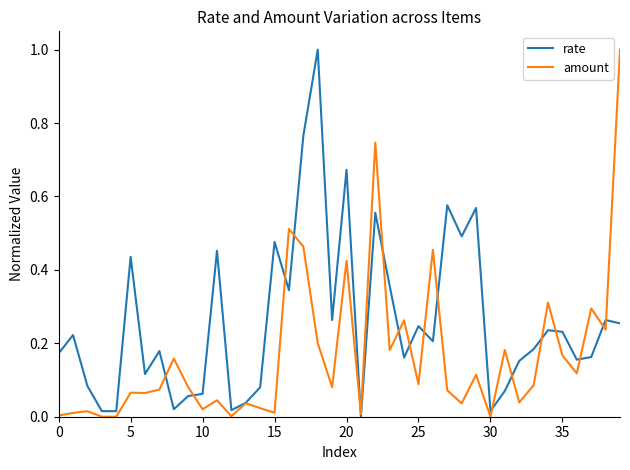

Does the chart display data point markers on the line(s)?

No